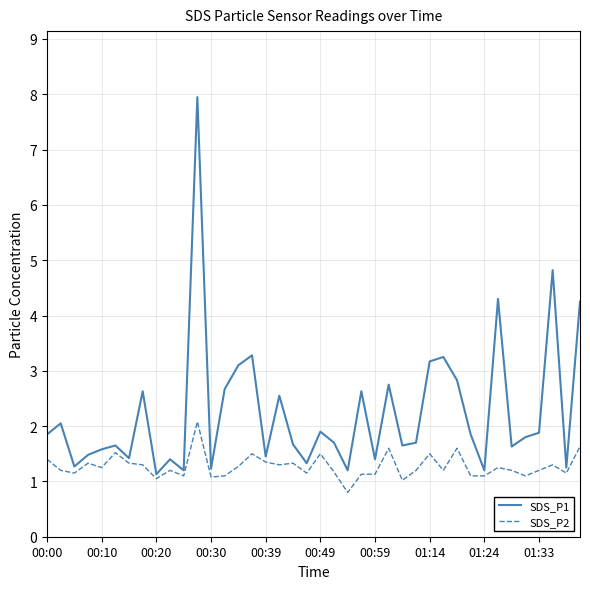

Rank the series by their maximum value, from highest to lowest.

SDS_P1, SDS_P2